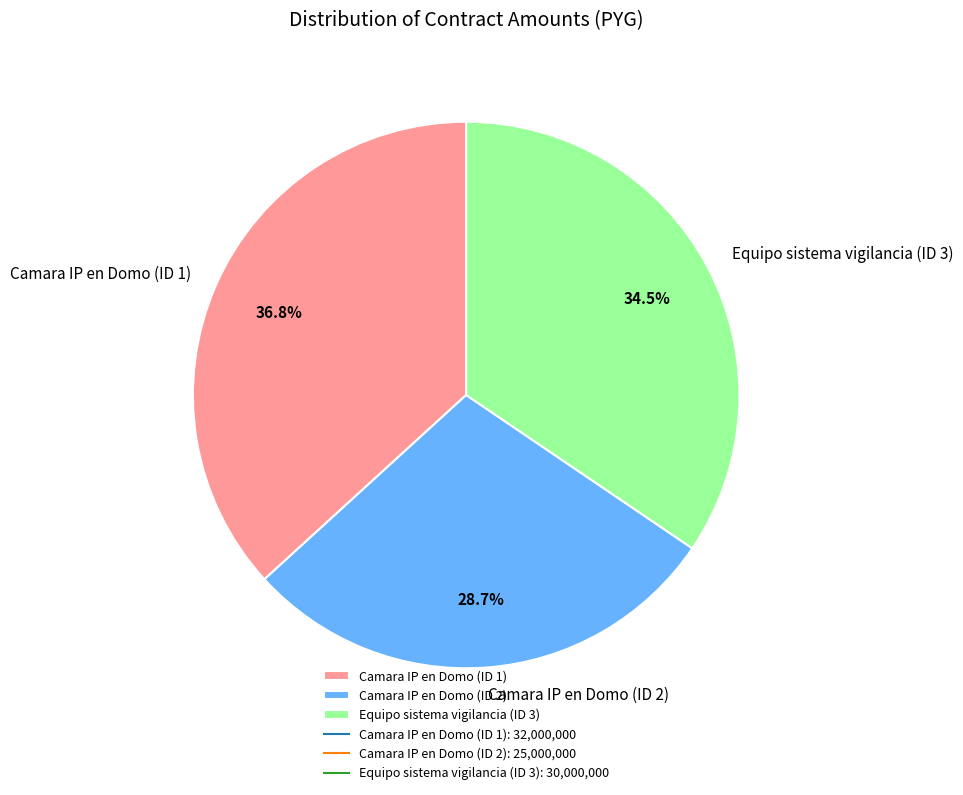

Combined, what portion of the pie is Equipo sistema vigilancia (ID 3) and Camara IP en Domo (ID 2)?

63.2%